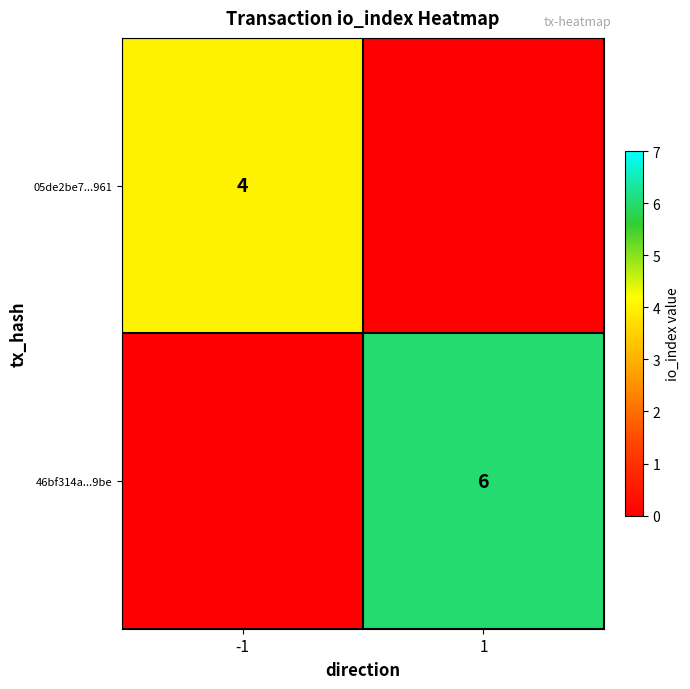

The value of 46bf314a...9be at 1 is 6. True or false?

True